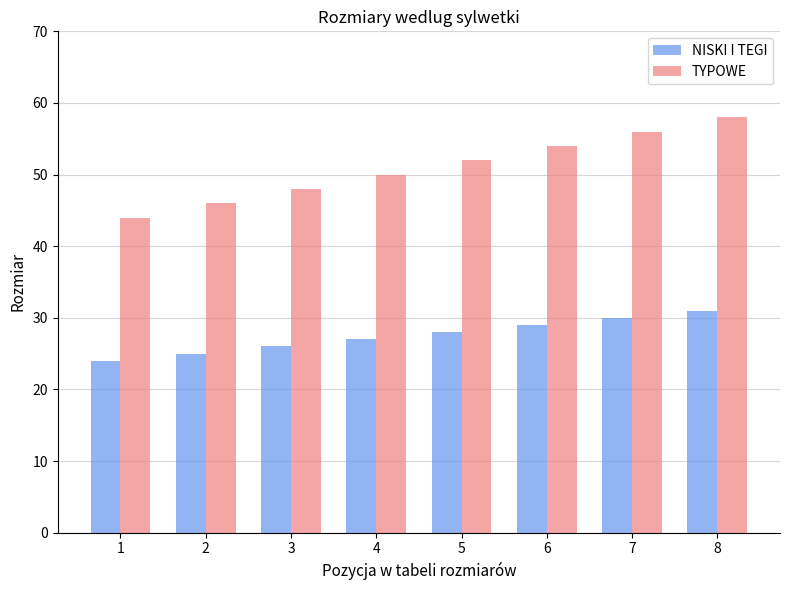

Is the value of NISKI I TEGI at 6 greater than the value of TYPOWE at 4?

No